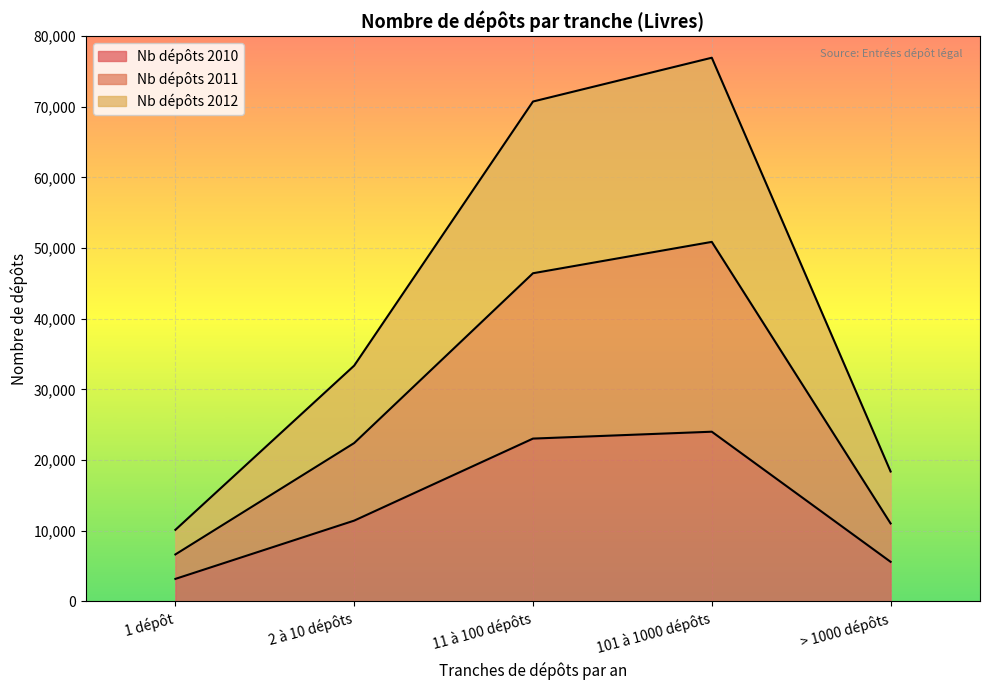

The Nb dépôts 2012 series shows 18380 at > 1000 dépôts. True or false?

True